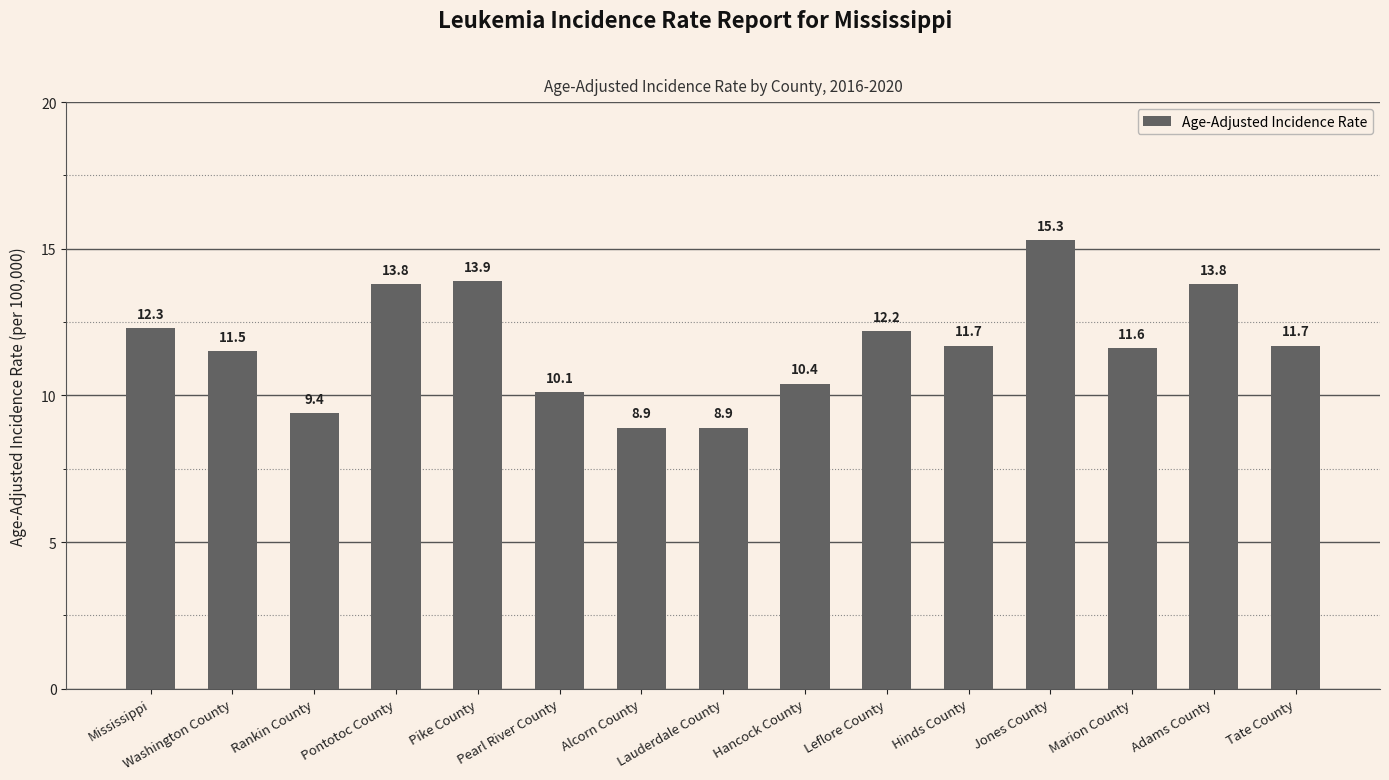

Count the number of data series in this chart.

1